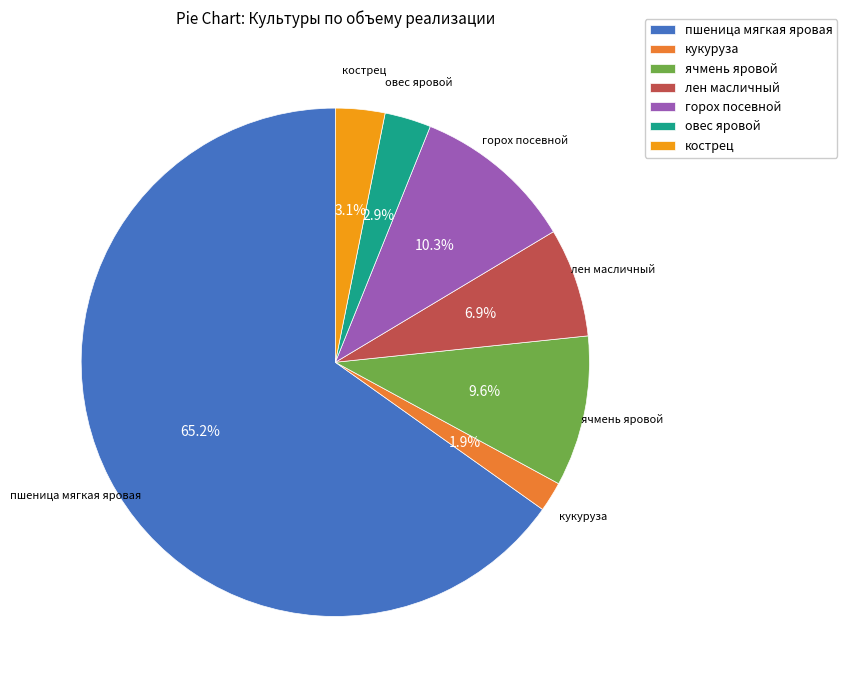

How many segments does this pie chart have?

7